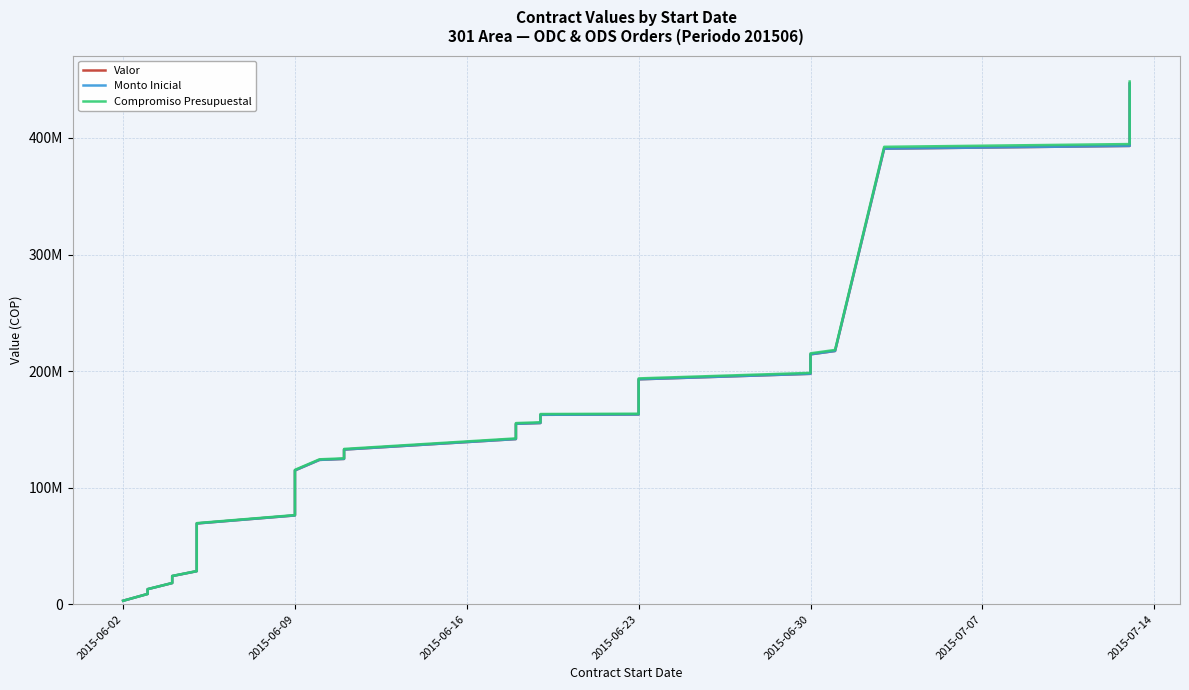

True or false: Monto Inicial has a value of 101196170 at 2015-06-09.

True